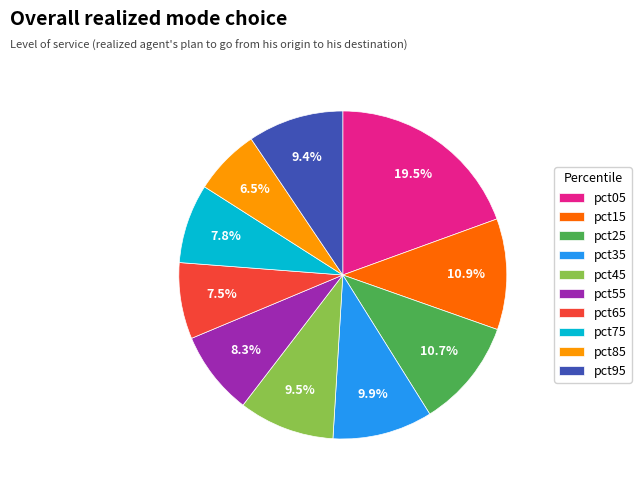

To the nearest percent, what percentage of the pie is pct15?

11%